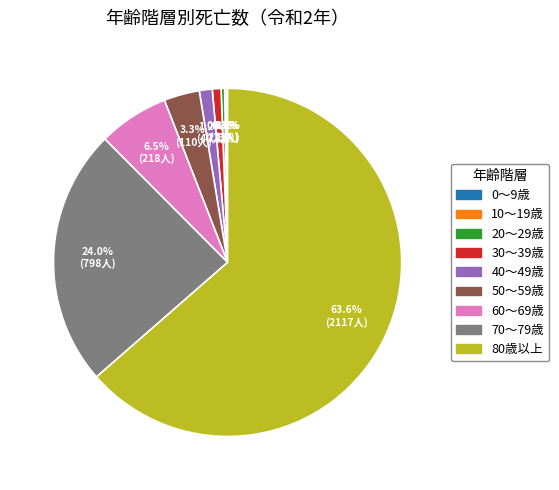

What percentage is the 40～49歳 slice, to the nearest percent?

1%